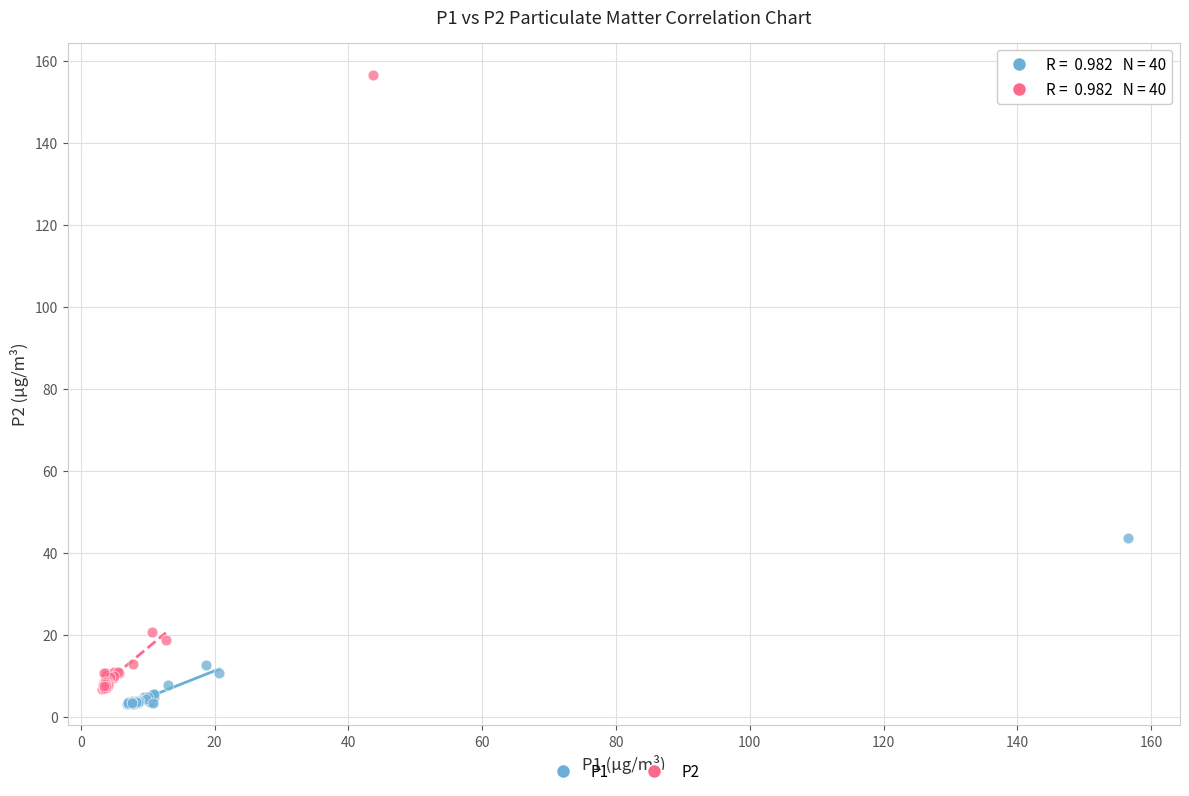

Which series reaches the minimum Y coordinate?

P1